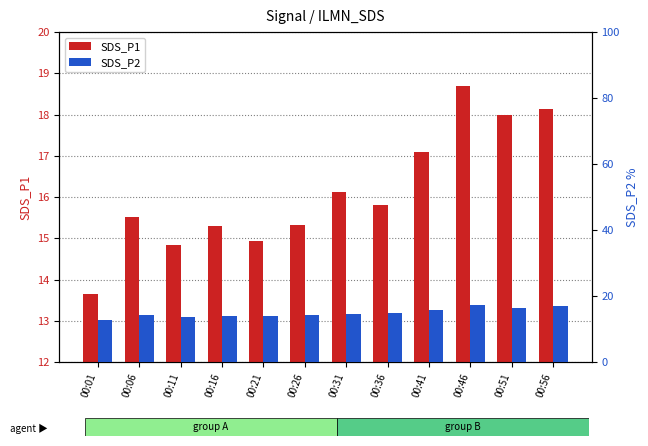

Reading right to left, extract all data points from this chart.

SDS_P1: 18.1	18.0	18.7	17.1	15.8	16.1	15.3	14.9	15.3	14.8	15.5	13.7
SDS_P2: 16.9	16.5	17.3	15.9	14.8	14.6	14.2	13.8	14.1	13.8	14.2	12.8